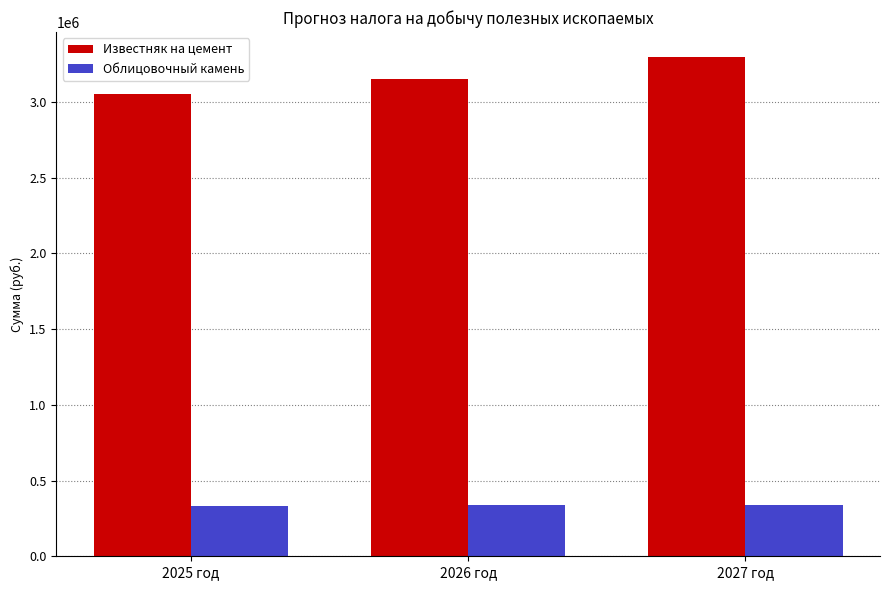

Which series has the largest total across all categories?

Известняк на цемент